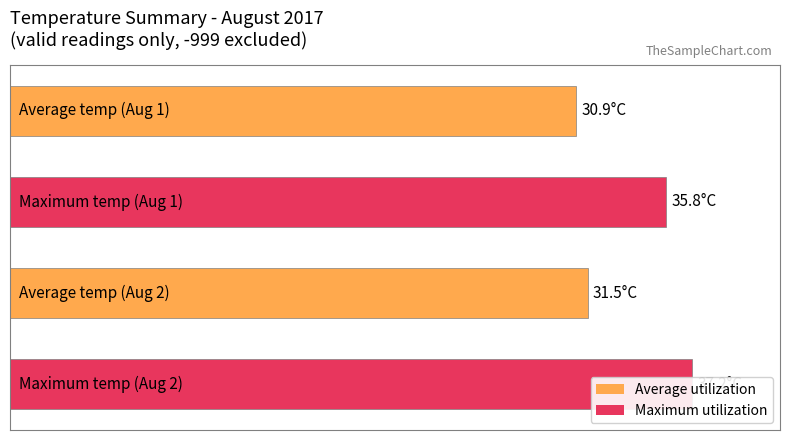

True or false: Maximum utilization has a value of 36.8 at 02:00.

True